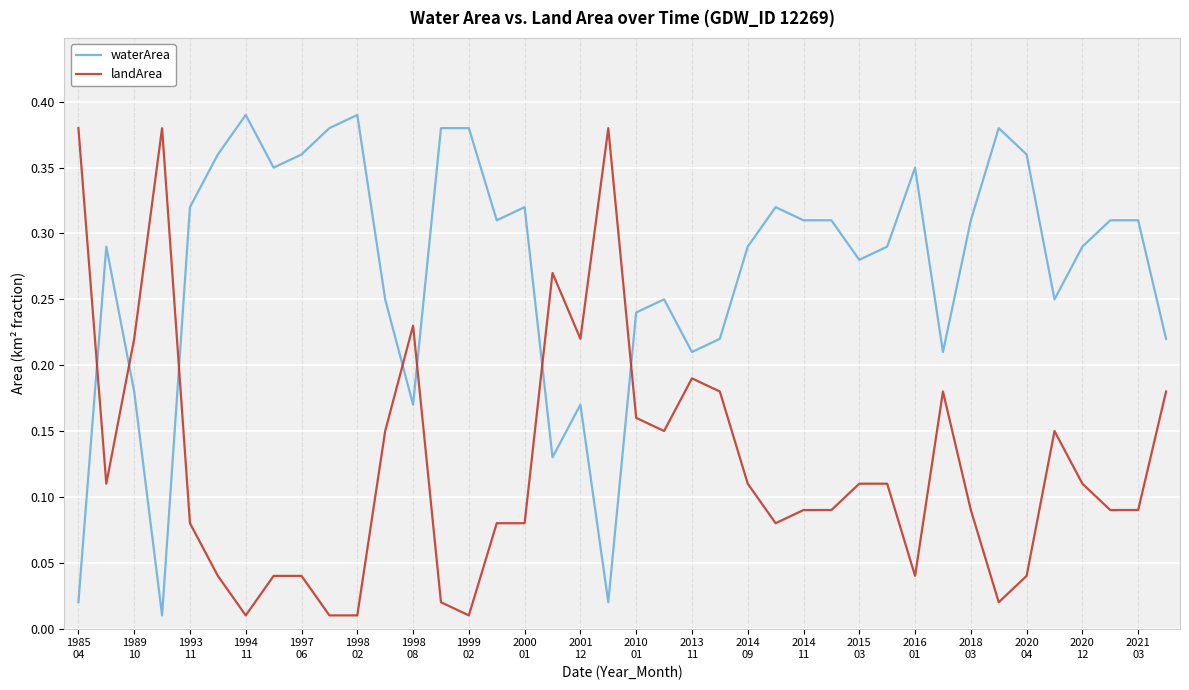

After their last crossing, which series has the higher values: waterArea or landArea?

waterArea